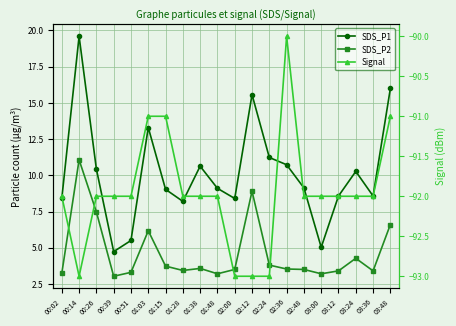

Reading right to left, transcribe all the data shown in this chart.

SDS_P1: 16.0	8.6	10.3	8.6	5.0	9.1	10.7	11.2	15.6	8.4	9.1	10.6	8.2	9.0	13.3	5.5	4.7	10.4	19.6	8.4
SDS_P2: 6.6	3.4	4.3	3.4	3.2	3.5	3.5	3.8	8.9	3.5	3.2	3.6	3.4	3.7	6.2	3.3	3.0	7.5	11.1	3.2
Signal: -91.0	-92.0	-92.0	-92.0	-92.0	-92.0	-90.0	-93.0	-93.0	-93.0	-92.0	-92.0	-92.0	-91.0	-91.0	-92.0	-92.0	-92.0	-93.0	-92.0